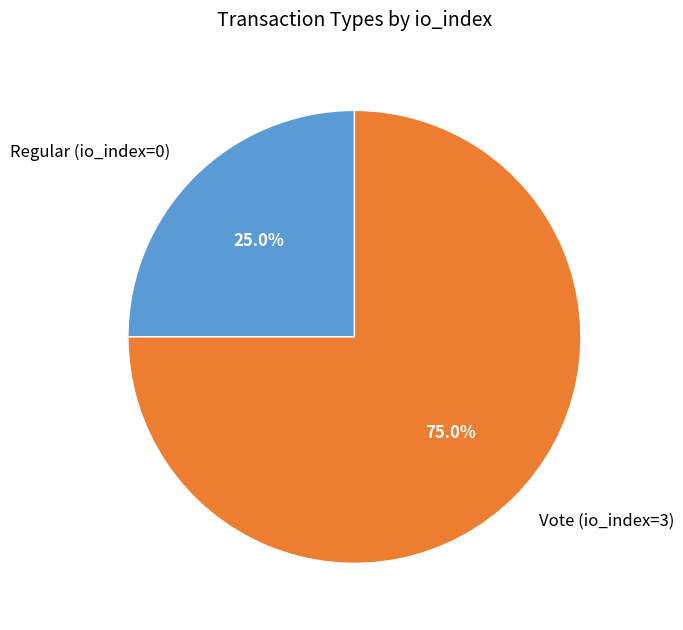

To the nearest percent, what is the combined percentage of Regular (io_index=0) and Vote (io_index=3)?

100%